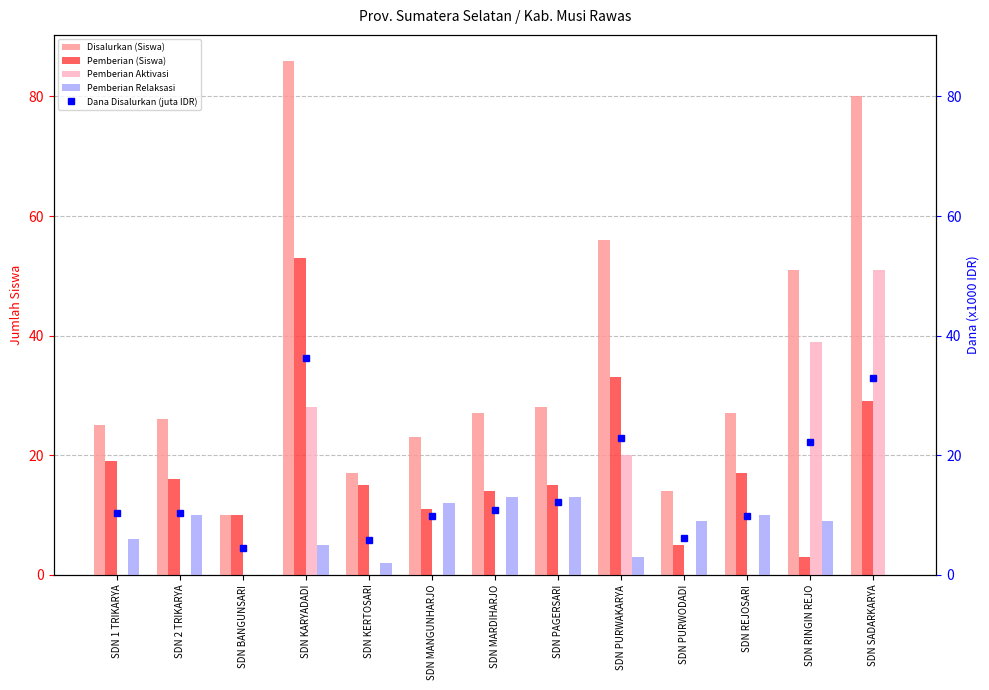

At which category does the chart reach its minimum across all series?

SDN 1 TRIKARYA